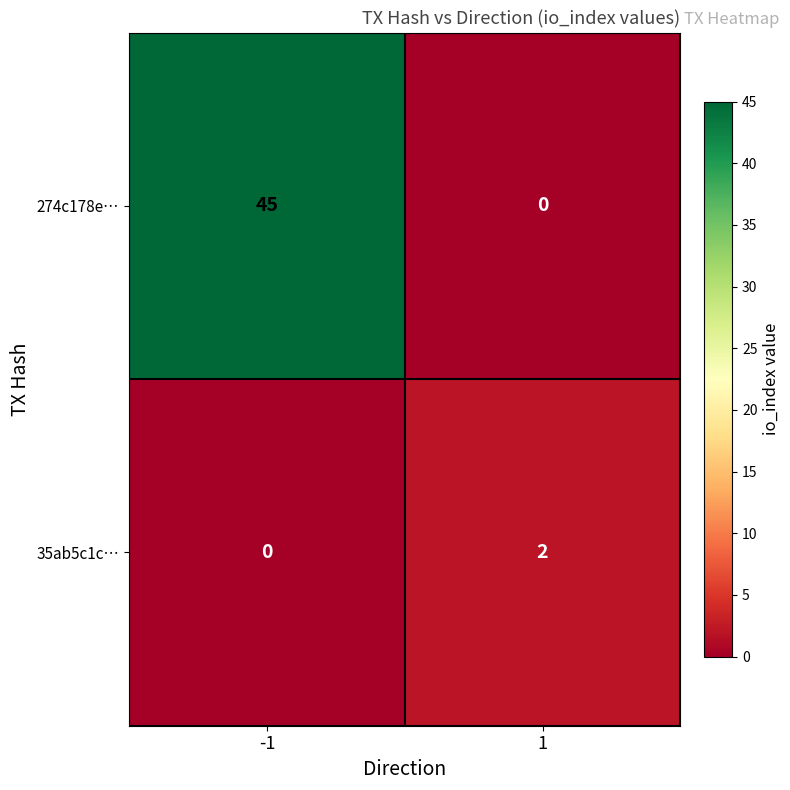

Reading left to right, what are all the values shown in this chart?

274c178e…: 45	0
35ab5c1c…: 0	2